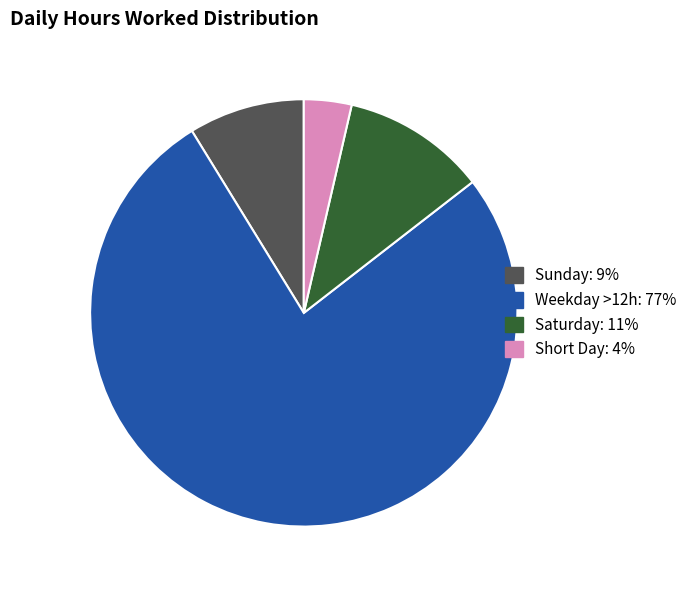

Does any single category account for the majority?

Yes